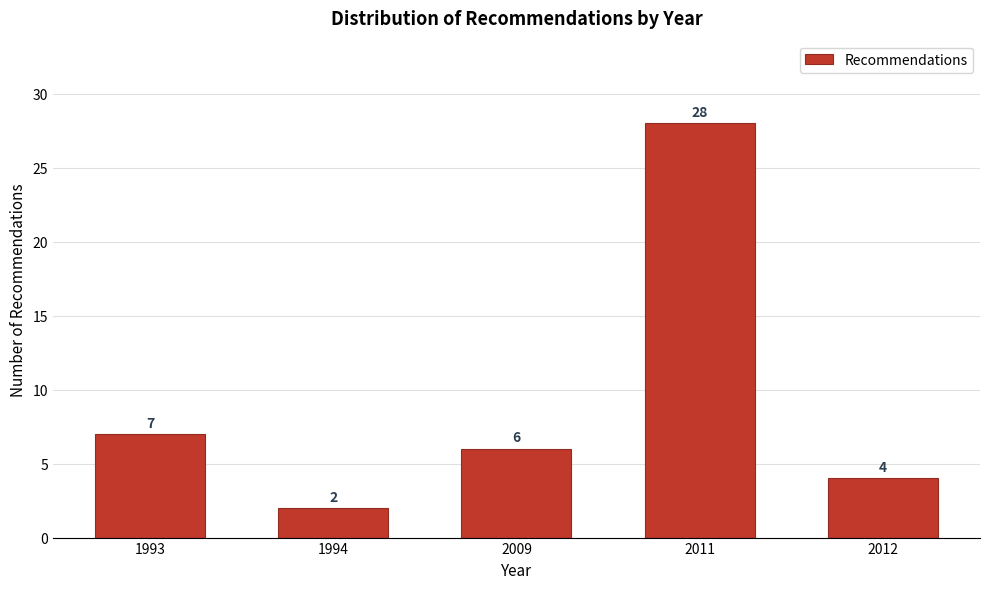

Reading left to right, extract all data points from this chart.

1993=7	1994=2	2009=6	2011=28	2012=4